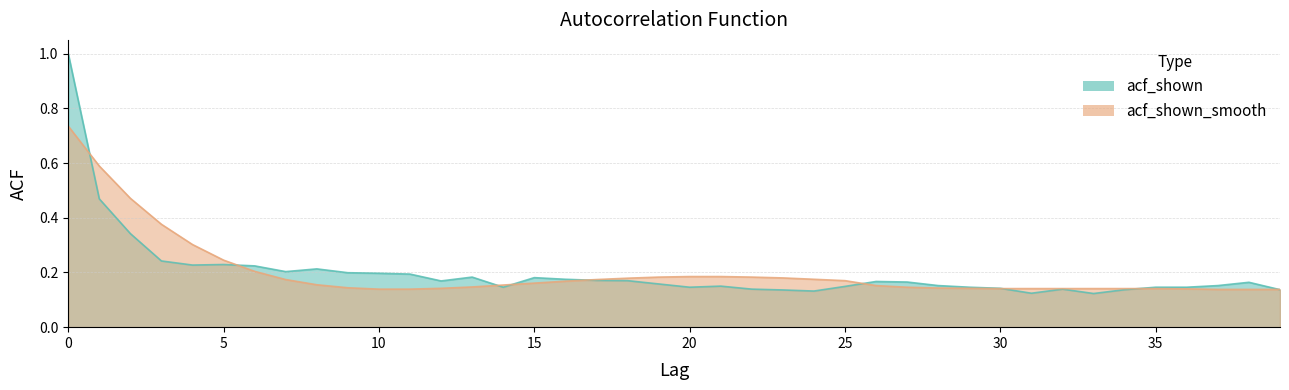

What is the greatest value displayed?

1.0